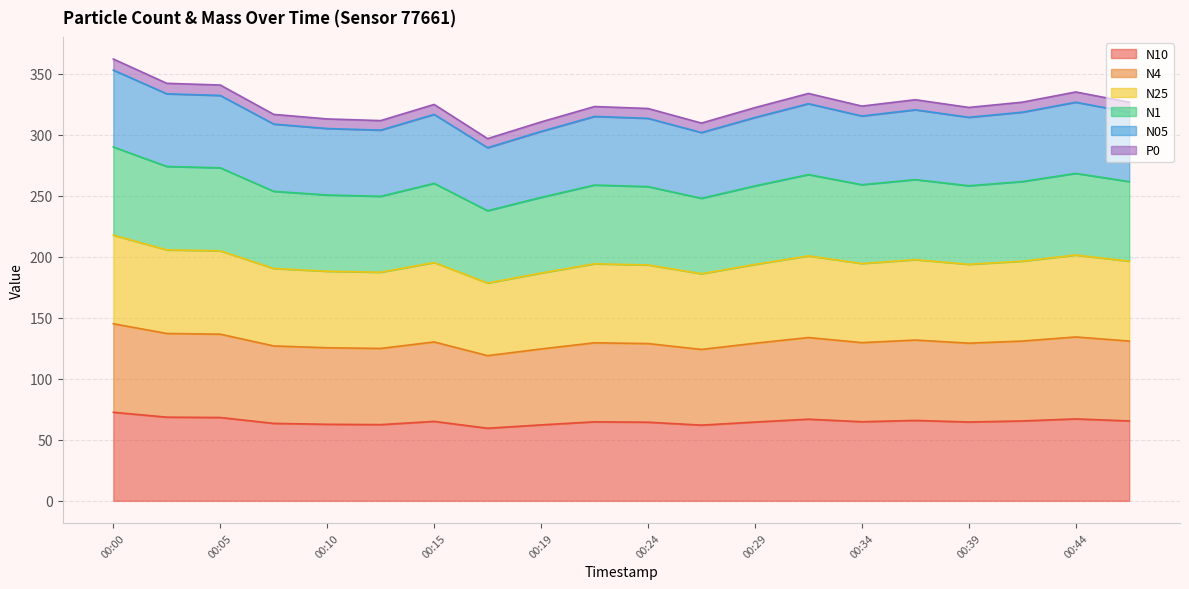

How many categories are shown in the chart?

20